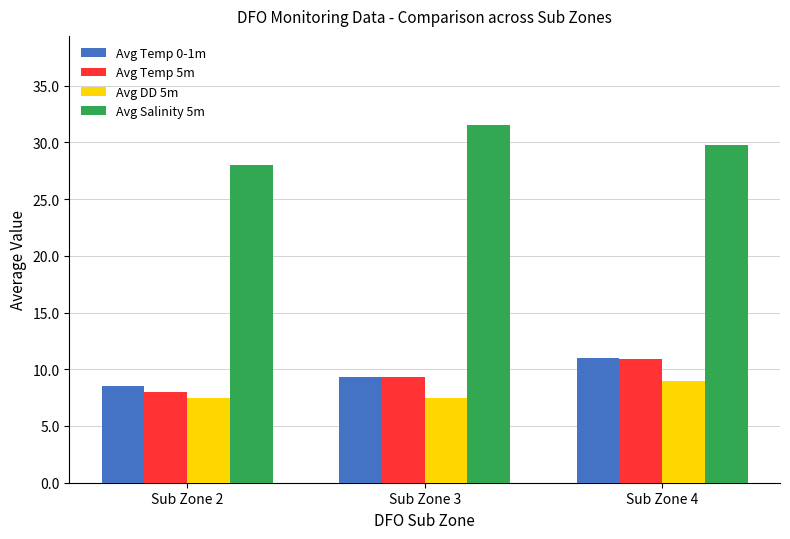

Rank the categories by Avg Temp 0-1m value from highest to lowest.

Sub Zone 4, Sub Zone 3, Sub Zone 2